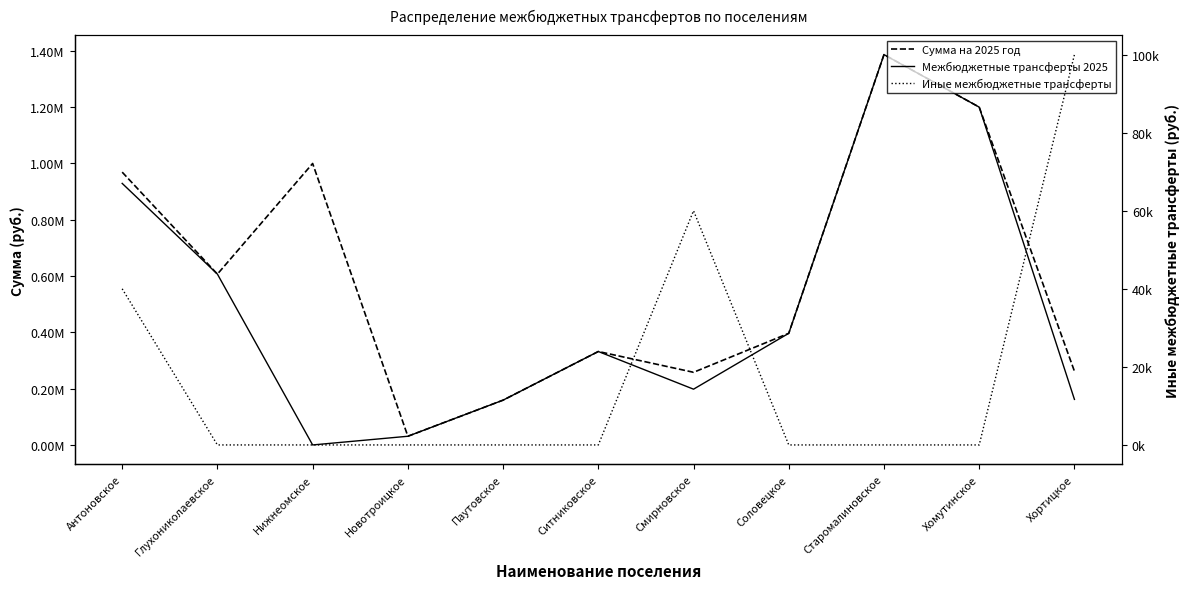

In Иные межбюджетные трансферты, how many points are higher than both neighbors (excluding endpoints)?

1